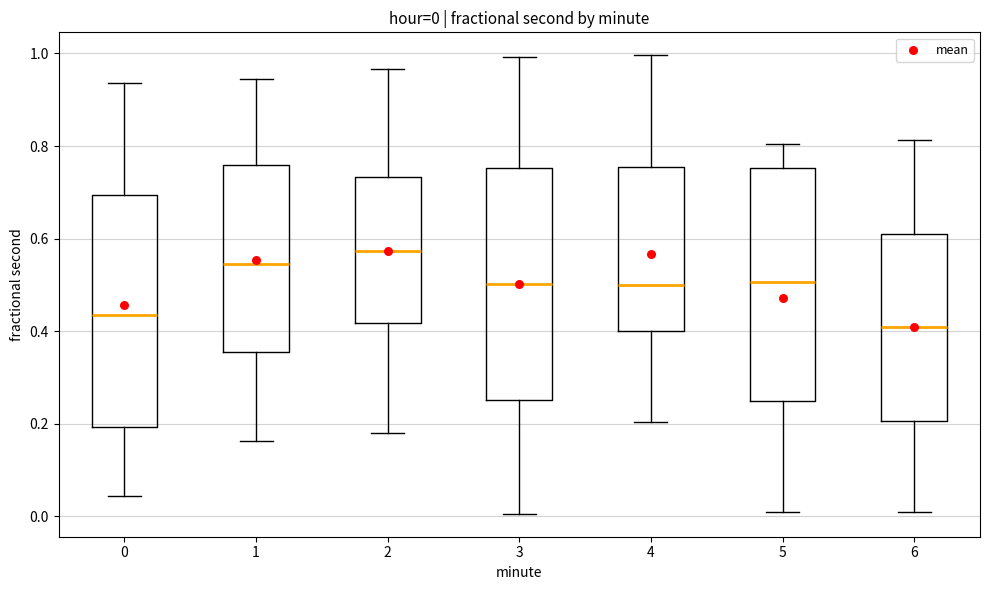

Which box's median line is the lowest?

6